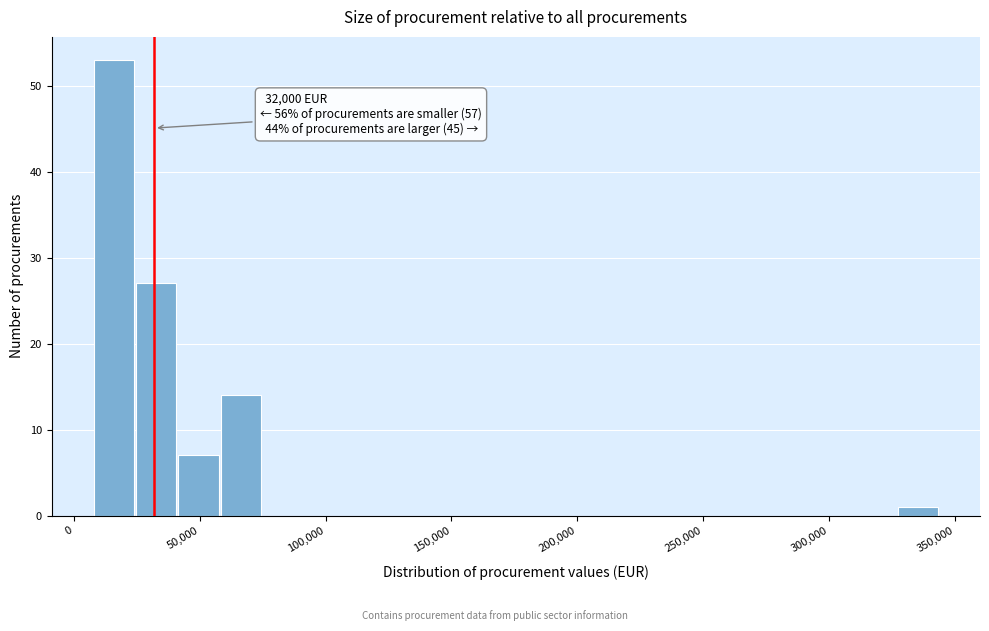

Read against the x-axis, roughly where is the centre of the tallest bar?

15000